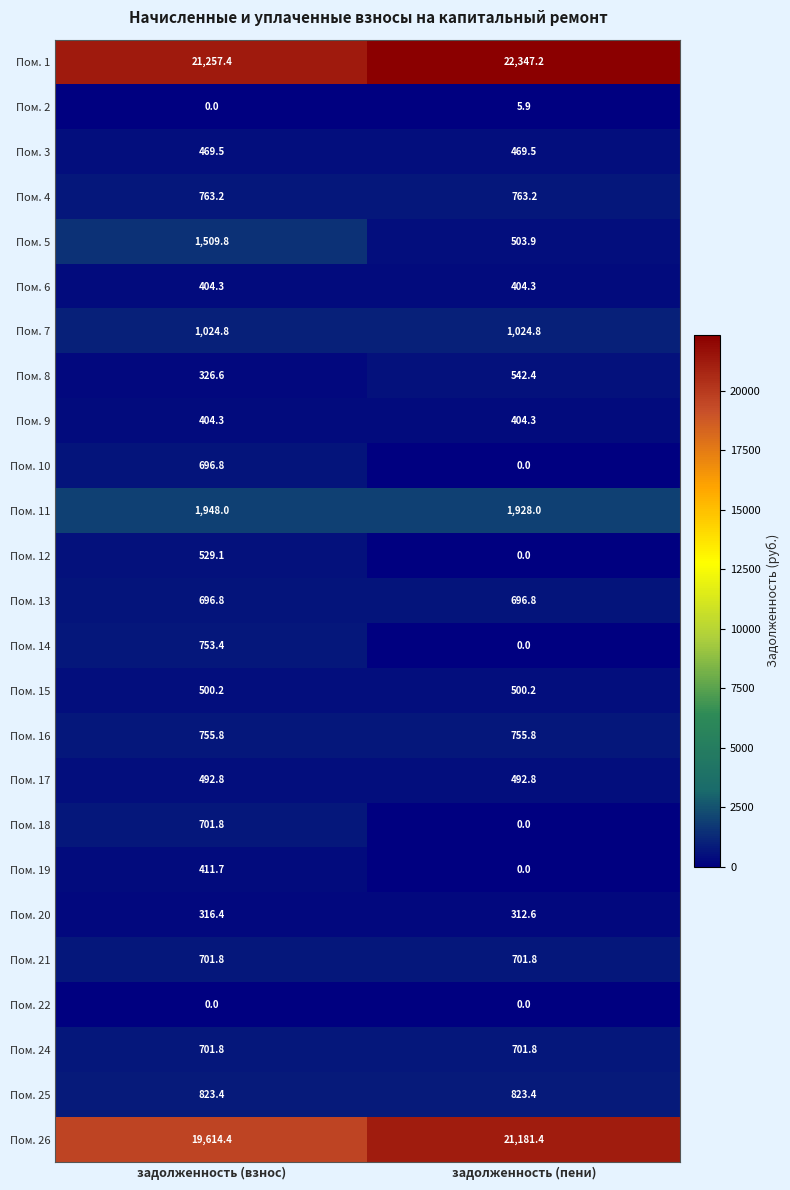

What is the sum of the Пом. 2 values at задолженность (пени) and задолженность (взнос)?

5.9